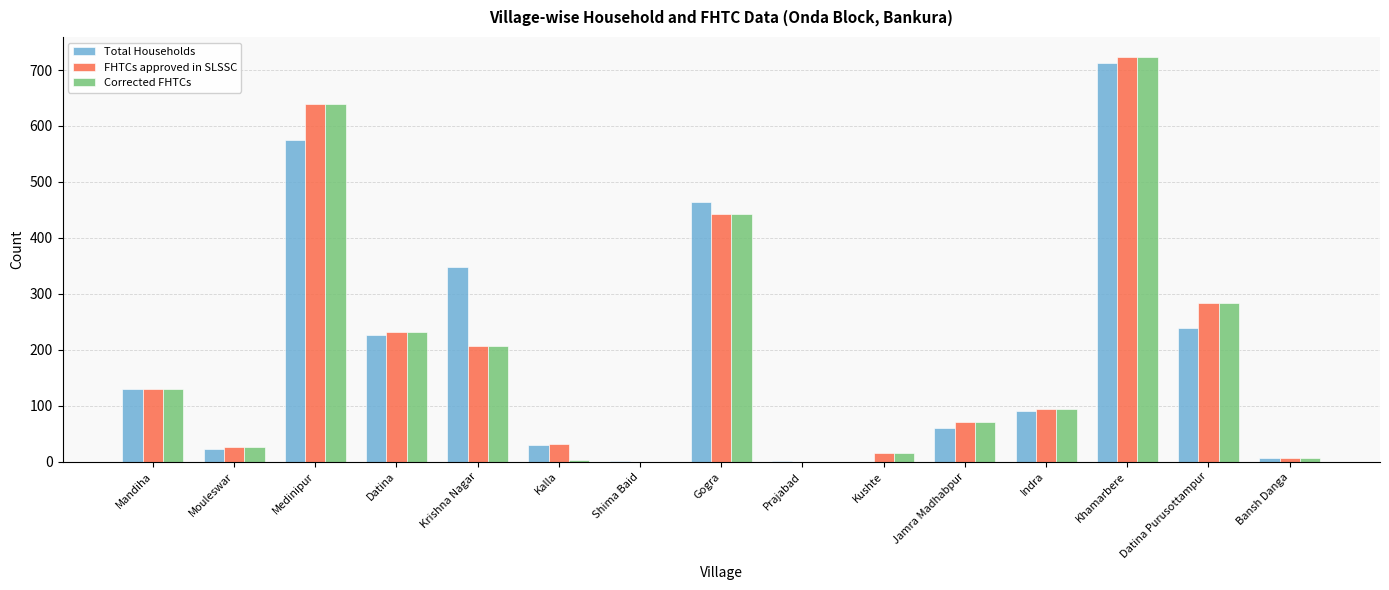

Is the value of Corrected FHTCs at Gogra greater than the value of FHTCs approved in SLSSC at Indra?

Yes